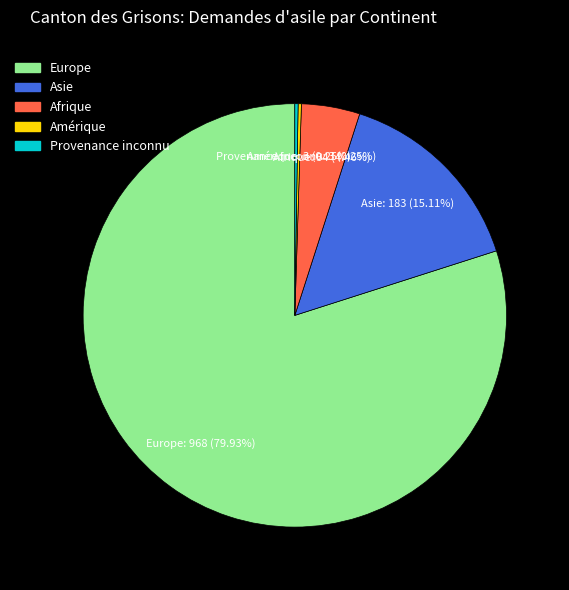

What is the ratio of the value at Europe to the value at Asie?

5.3